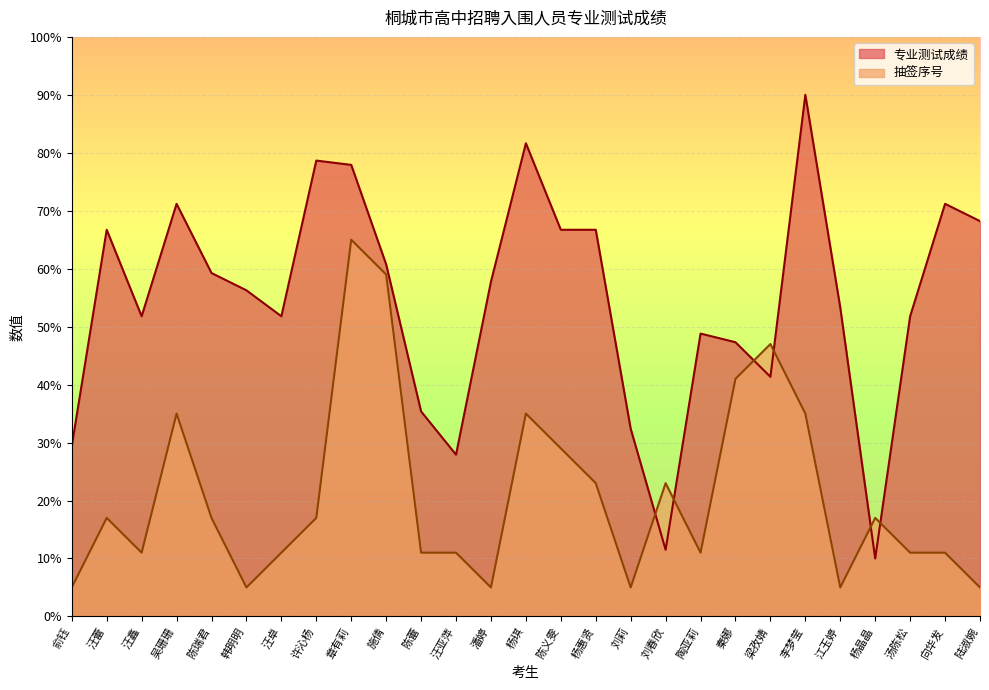

What is the sum of the 抽签序号 values at 向华发 and 陈蕾?

22.0